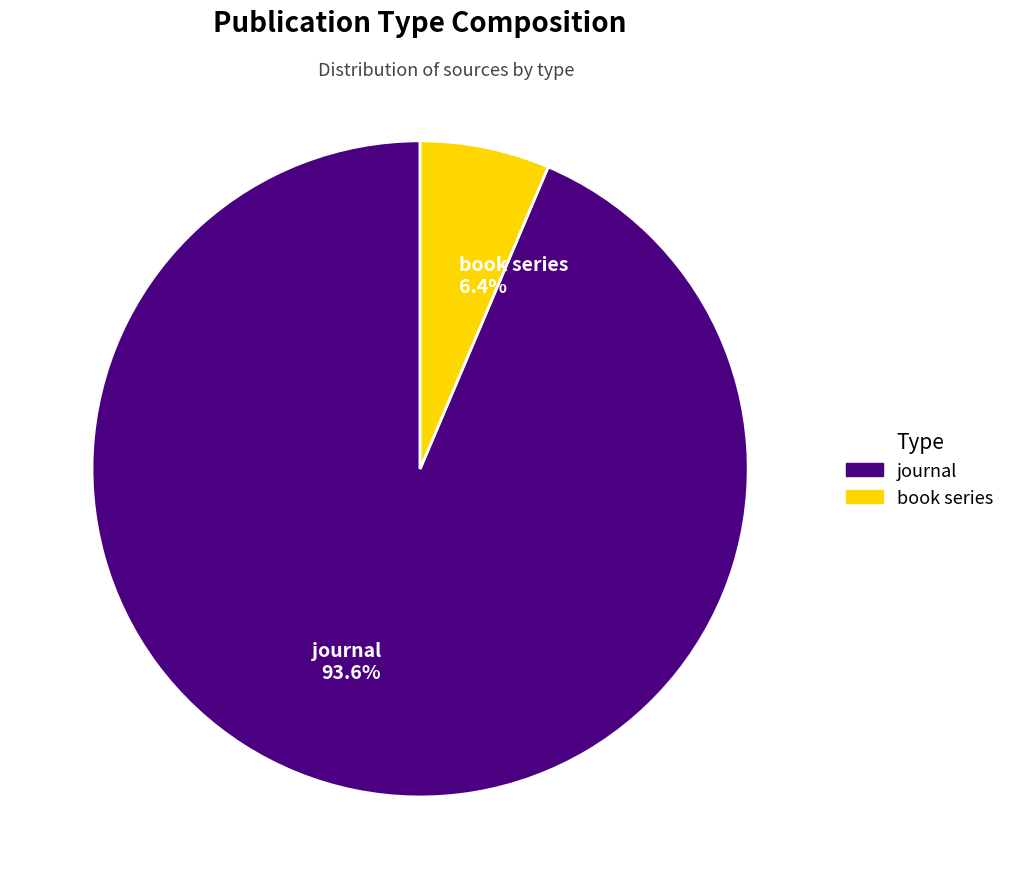

Which category has the smallest portion of the pie?

book series